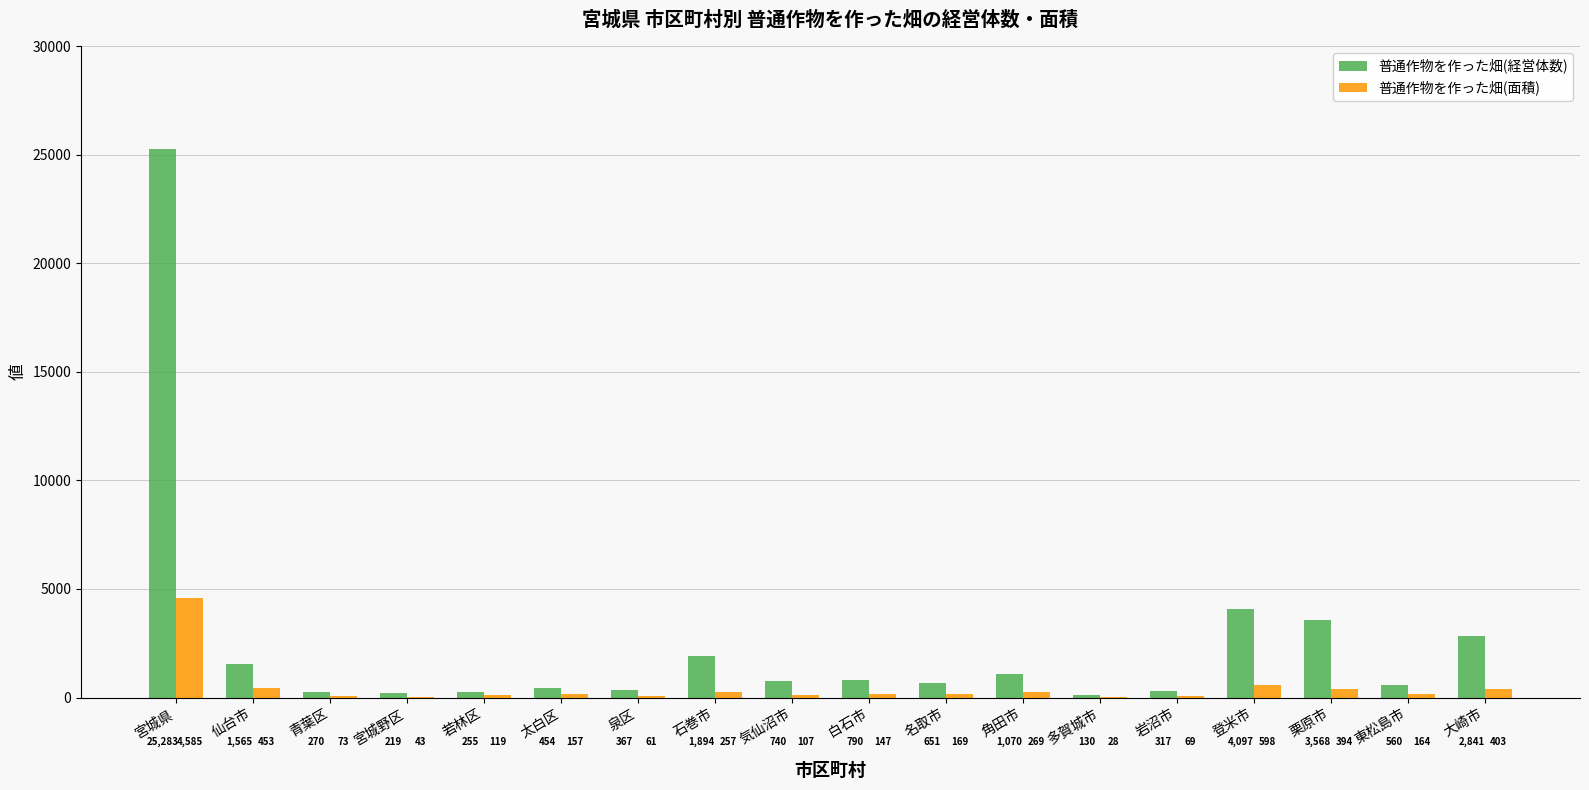

At which category is the sum across all series the highest?

宮城県